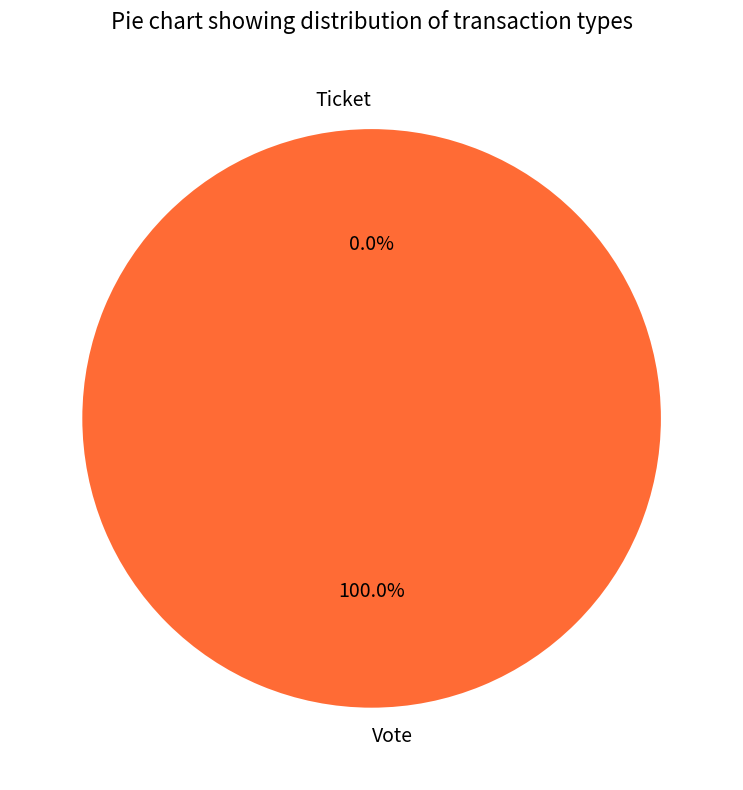

Which slice represents more than half of the pie?

Vote